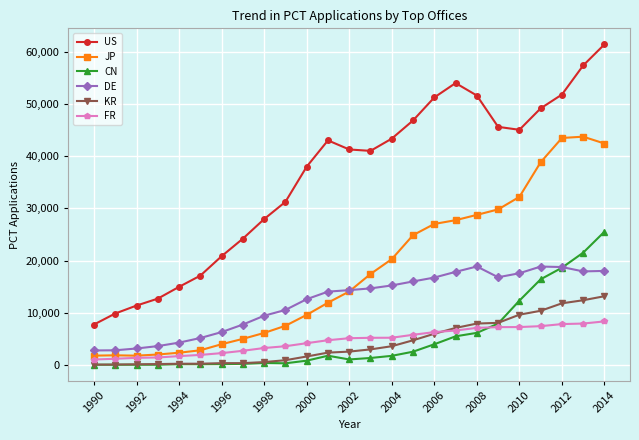

True or false: CN and JP intersect in this chart.

False